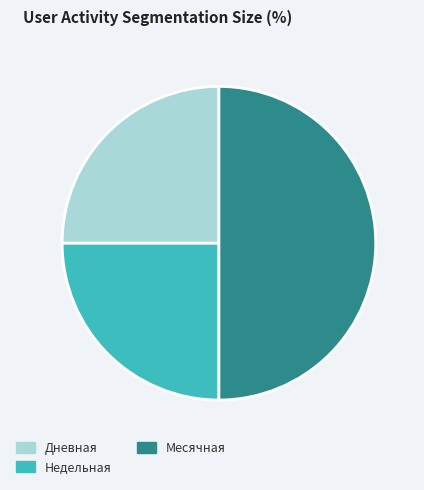

How many slices are in this pie chart?

3